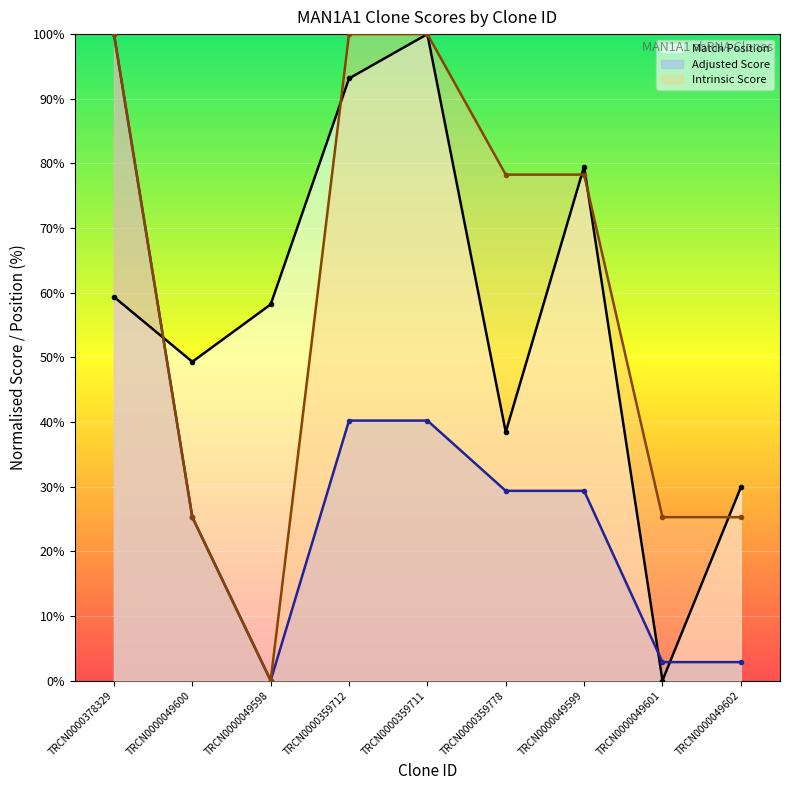

Reading left to right, list all the values displayed in this chart.

Match Position: TRCN0000378329=59.3	TRCN0000049600=49.3	TRCN0000049598=58.2	TRCN0000359712=93.1	TRCN0000359711=100.0	TRCN0000359778=38.4	TRCN0000049599=79.5	TRCN0000049601=0.0	TRCN0000049602=29.9
Adjusted Score: TRCN0000378329=100.0	TRCN0000049600=25.3	TRCN0000049598=0.0	TRCN0000359712=40.2	TRCN0000359711=40.2	TRCN0000359778=29.3	TRCN0000049599=29.3	TRCN0000049601=2.9	TRCN0000049602=2.9
Intrinsic Score: TRCN0000378329=100.0	TRCN0000049600=25.3	TRCN0000049598=0.0	TRCN0000359712=100.0	TRCN0000359711=100.0	TRCN0000359778=78.3	TRCN0000049599=78.3	TRCN0000049601=25.3	TRCN0000049602=25.3